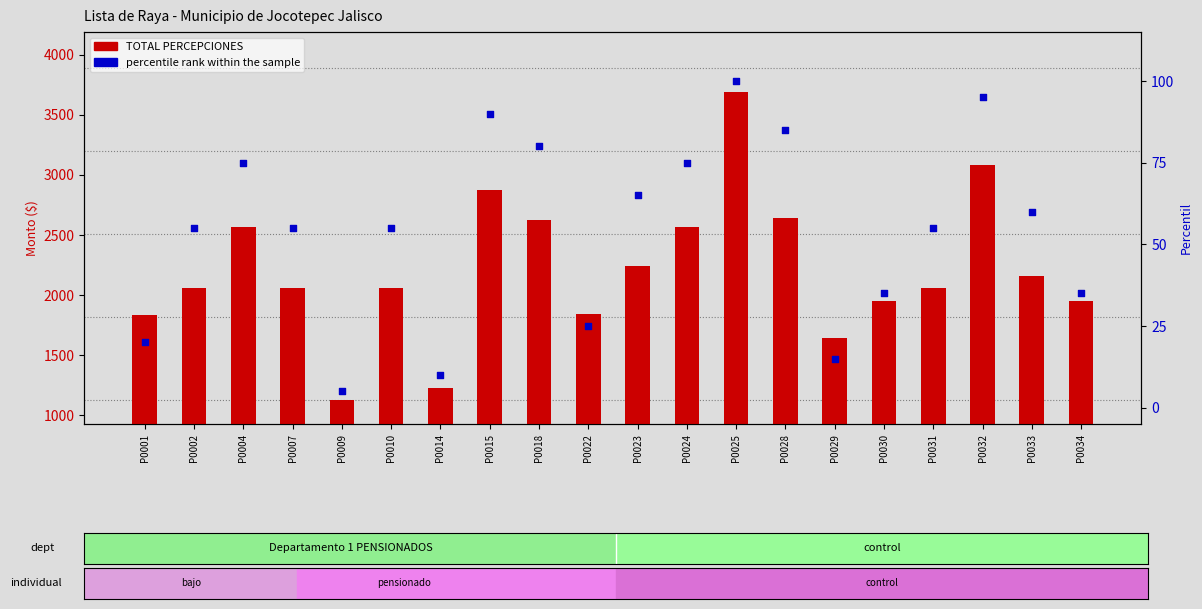

Which series has the largest total across all categories?

TOTAL PERCEPCIONES